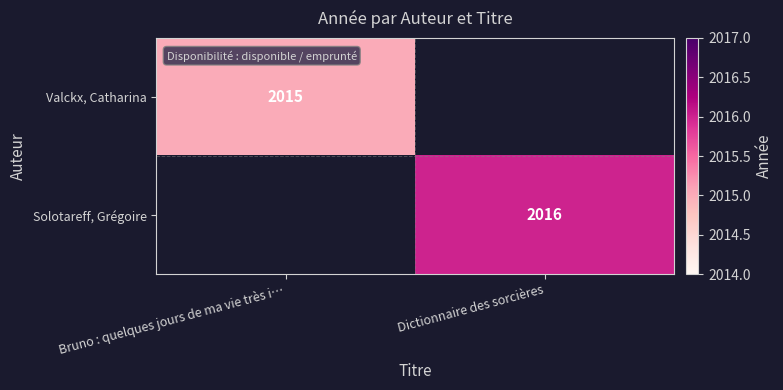

The value of Solotareff, Grégoire at Dictionnaire des sorcières is 618. True or false?

False